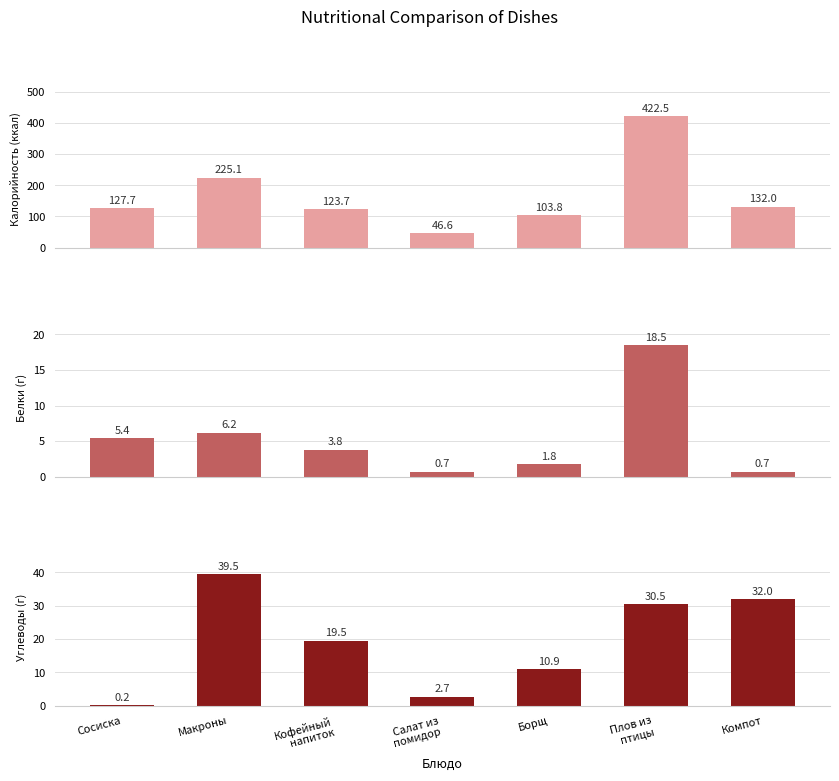

How many bars are there in total?

21